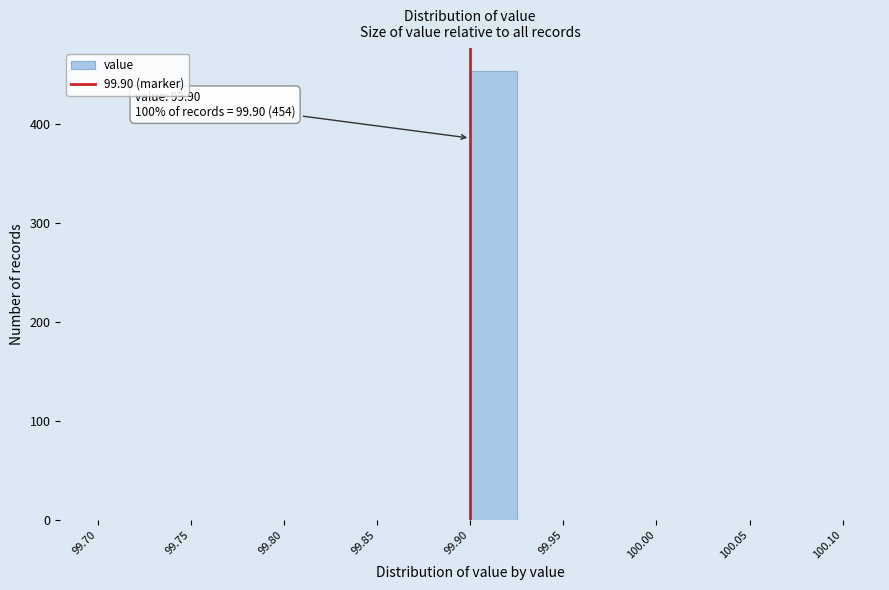

Which range on the x-axis has the tallest bar?

99.900 to 99.925